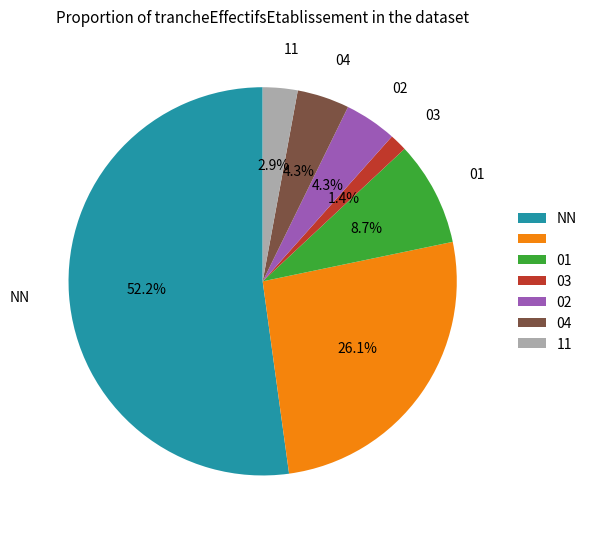

Is there any slice that represents more than half of the pie?

Yes